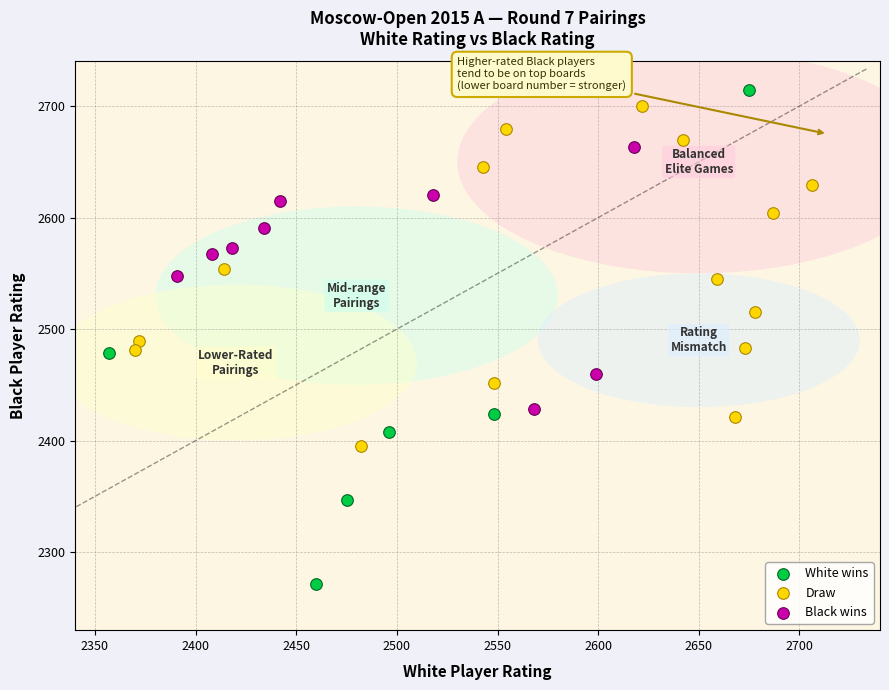

Which series contains the lowest Y value?

White wins